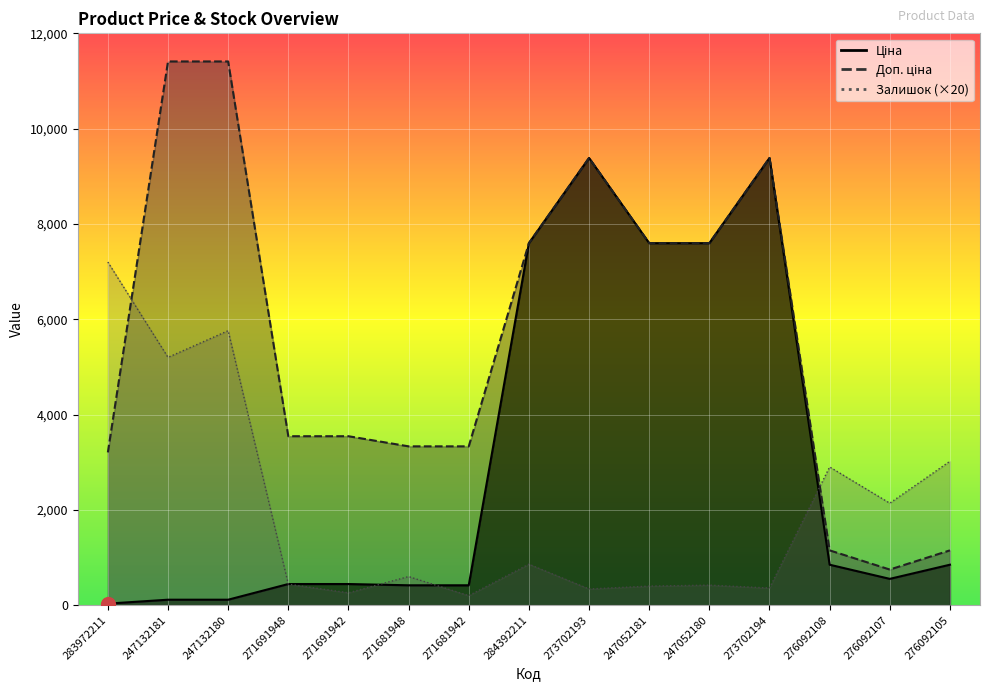

How many data points does each series have?

15